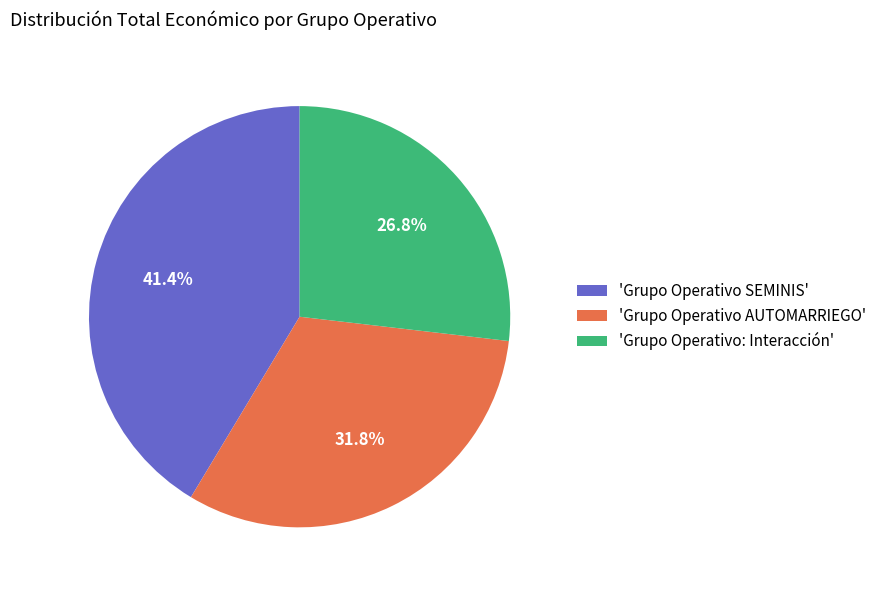

How many slices are in this pie chart?

3